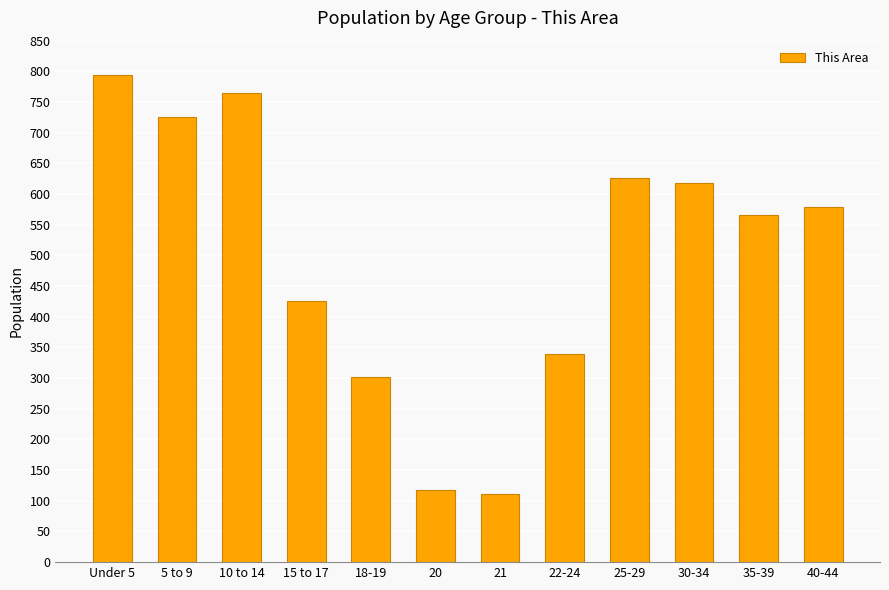

Does the chart contain stacked bars?

No